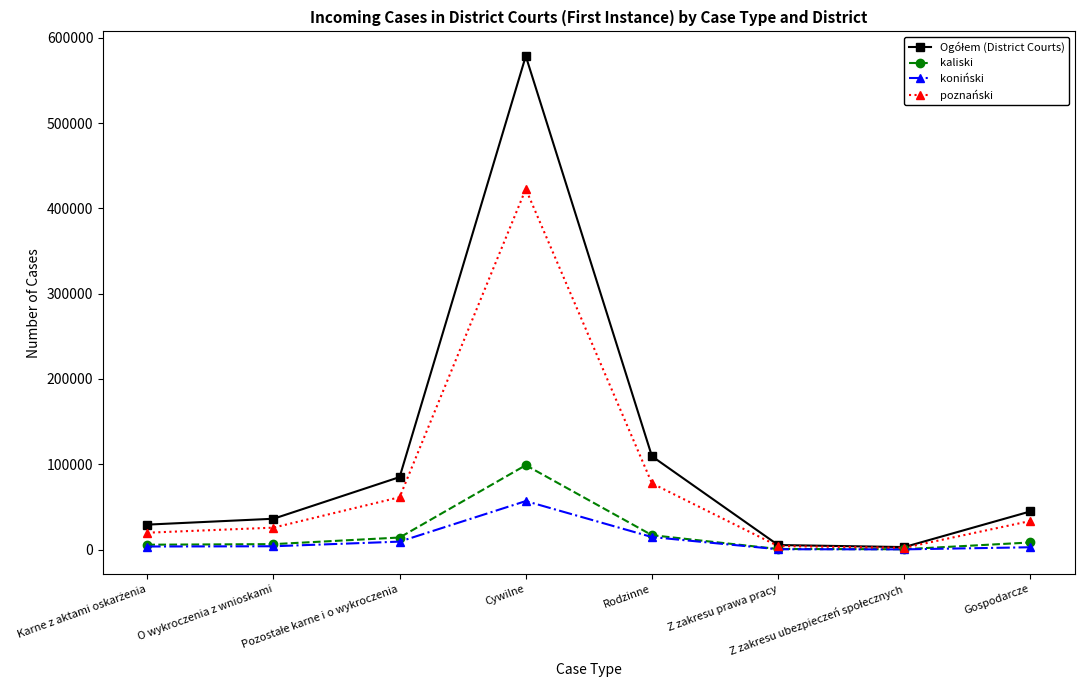

Where is the first local maximum for poznański?

Cywilne